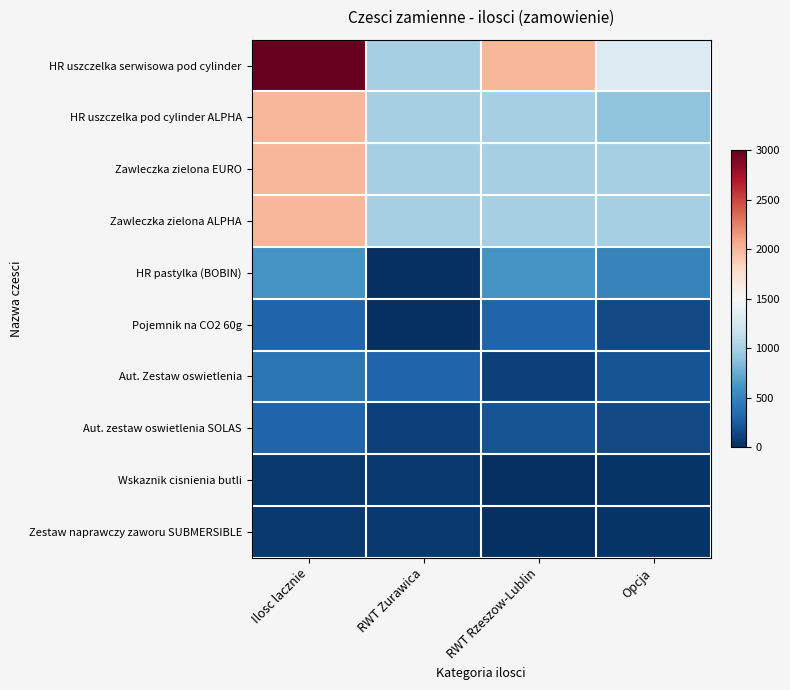

Count the number of categories in the chart.

4